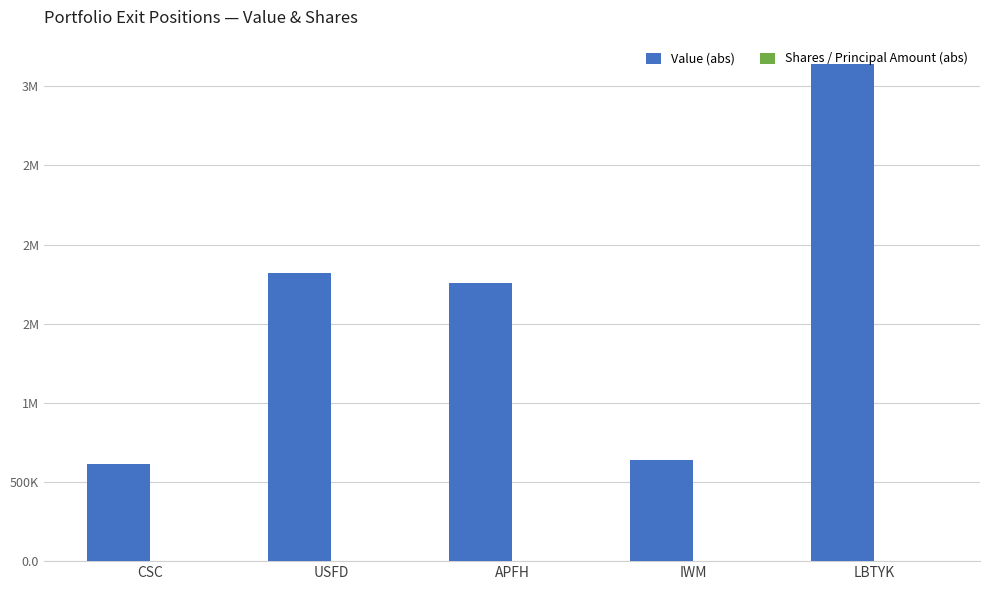

Where is Shares / Principal Amount (abs) nearest to the value 7?

APFH